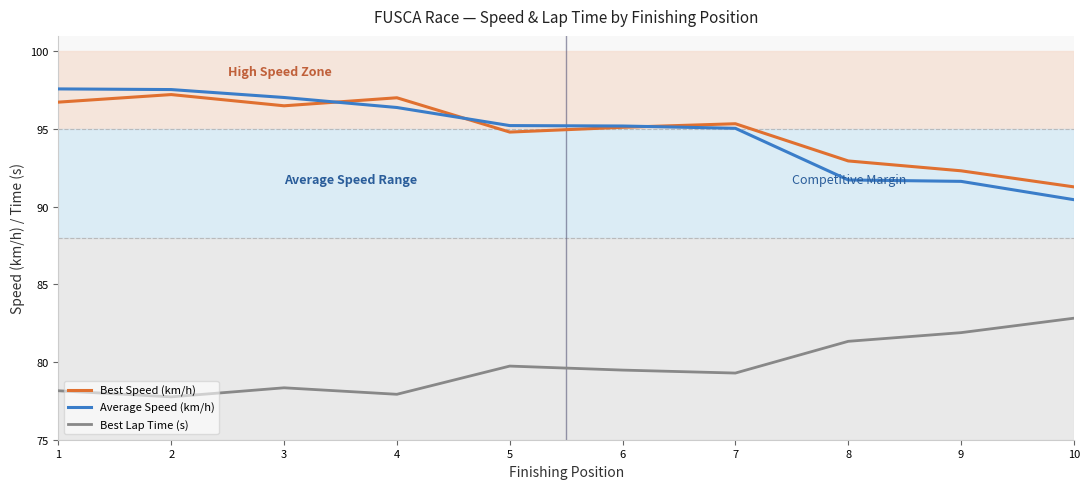

True or false: Average Speed (km/h) has a value of 90.5 at 10.

True